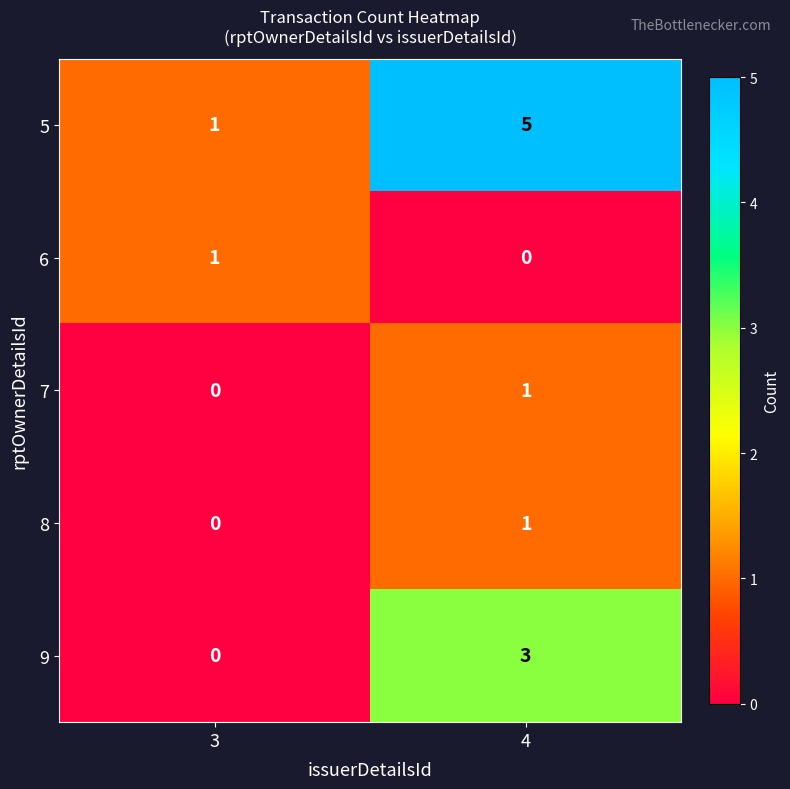

Rank the categories by 9 value from highest to lowest.

4, 3